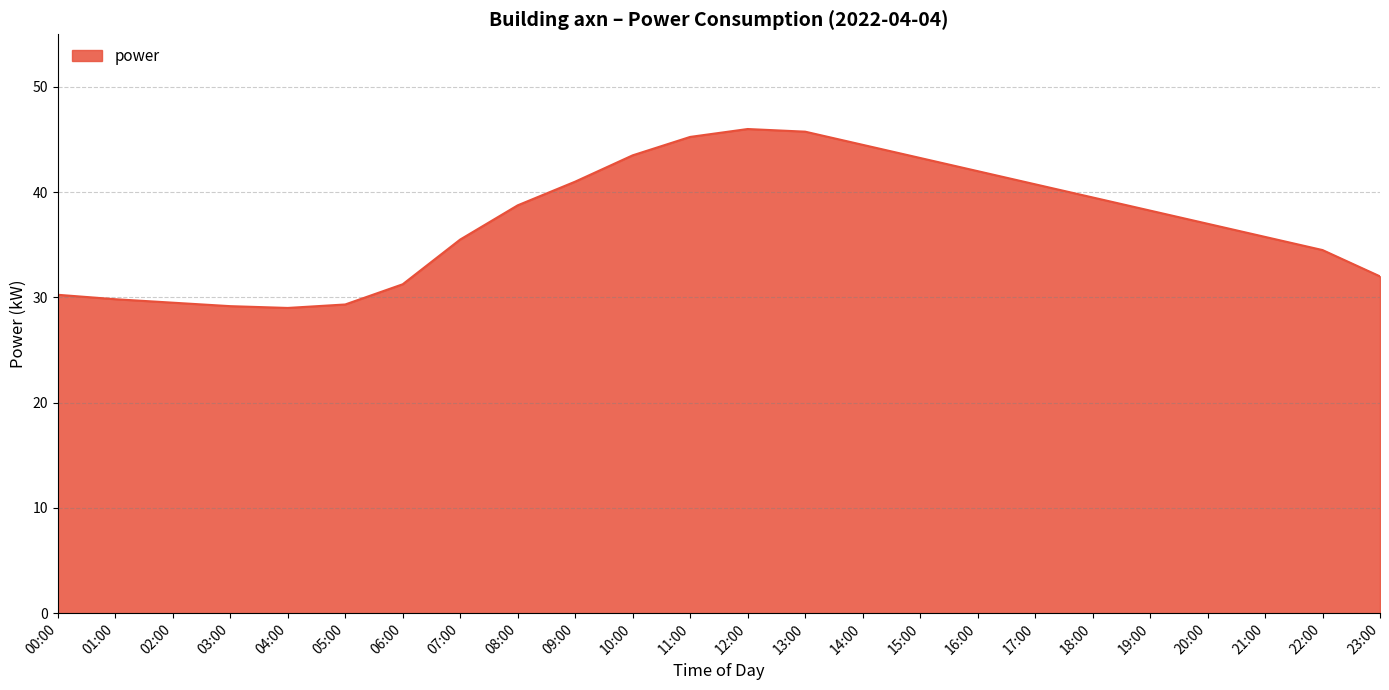

What is the maximum value shown in the chart?

46.0